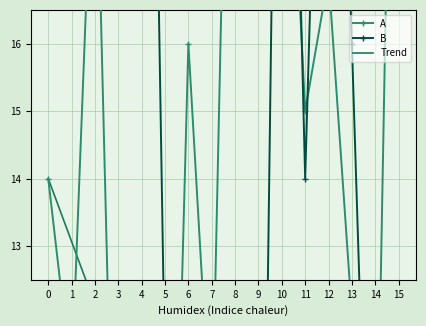

Reading right to left, list all the values displayed in this chart.

A: 27.0	8.0	12.0	17.0	15.0	22.0	19.0	26.0	10.0	16.0	3.0	9.0	6.0	20.0	11.0	14.0
B: 0.0	5.0	16.0	26.0	14.0	28.0	2.0	4.0	1.0	6.0	11.0	32.0	29.0	18.0	22.0	21.0
Trend: 0.0	0.9	1.9	2.8	3.7	4.7	5.6	6.5	7.5	8.4	9.3	10.3	11.2	12.1	13.1	14.0